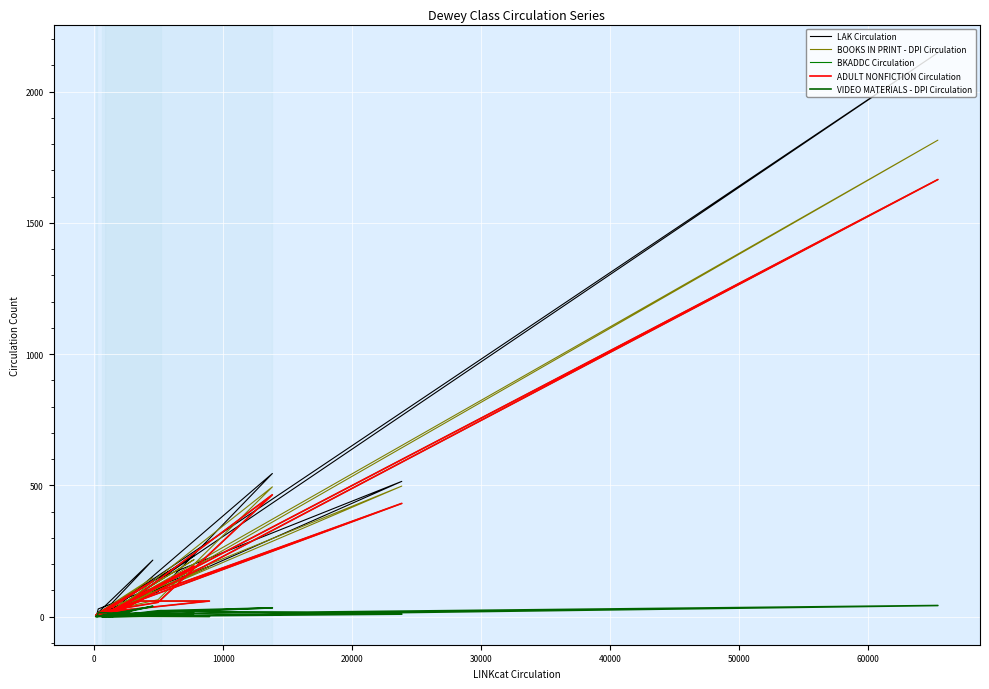

What position from the right is 50000?

14